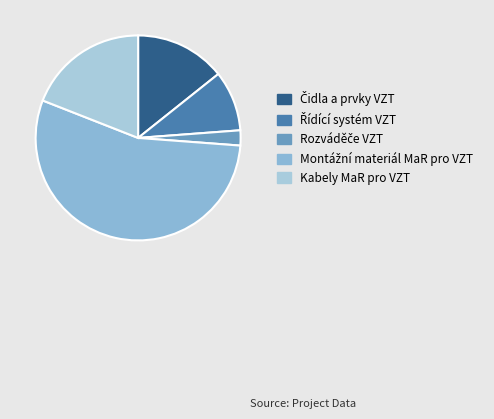

How many slices are in this pie chart?

5